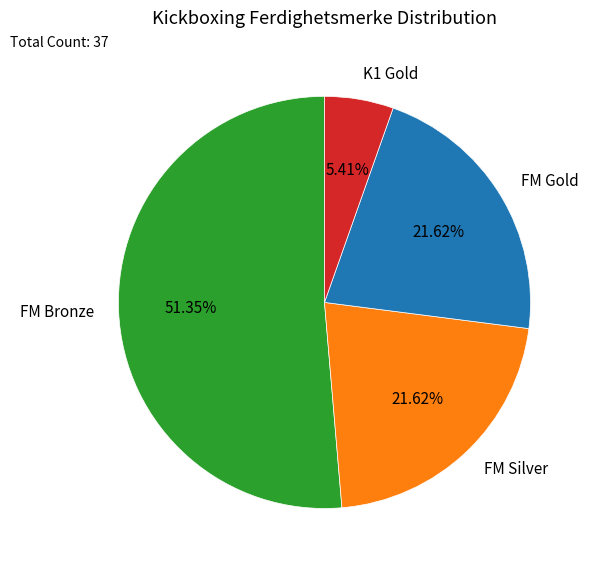

Approximately how many times larger is the value at FM Silver compared to FM Gold?

1.0